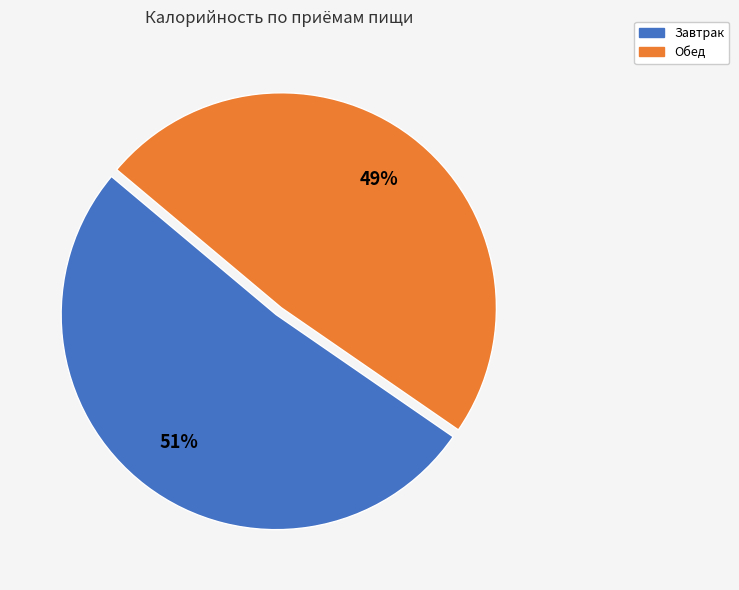

To the nearest percent, what is the average slice percentage?

50%